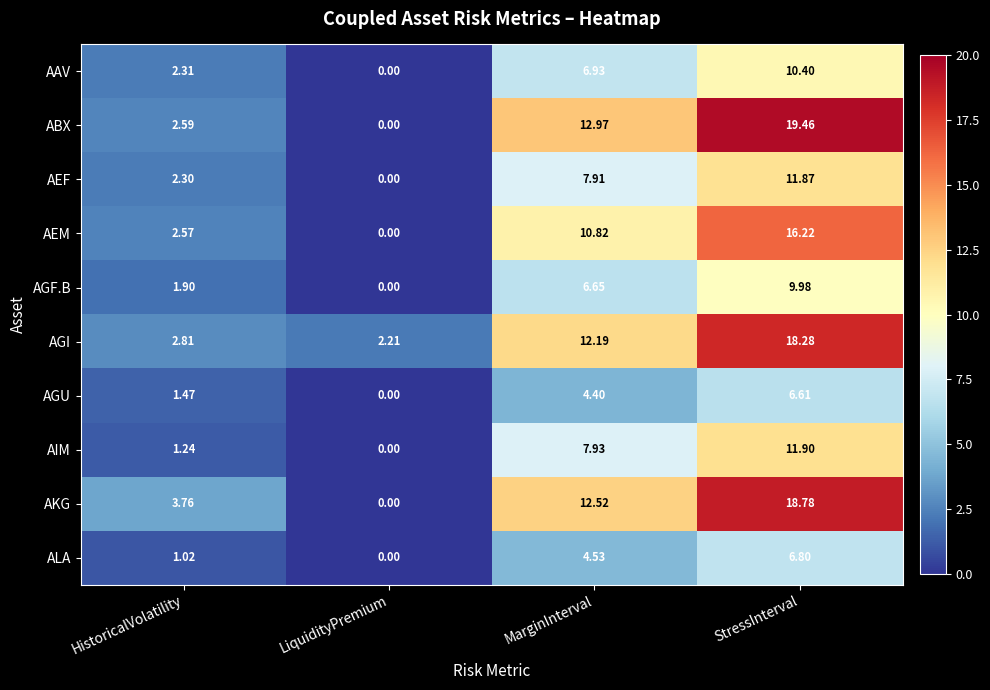

Which series has the largest range (max minus min)?

ABX